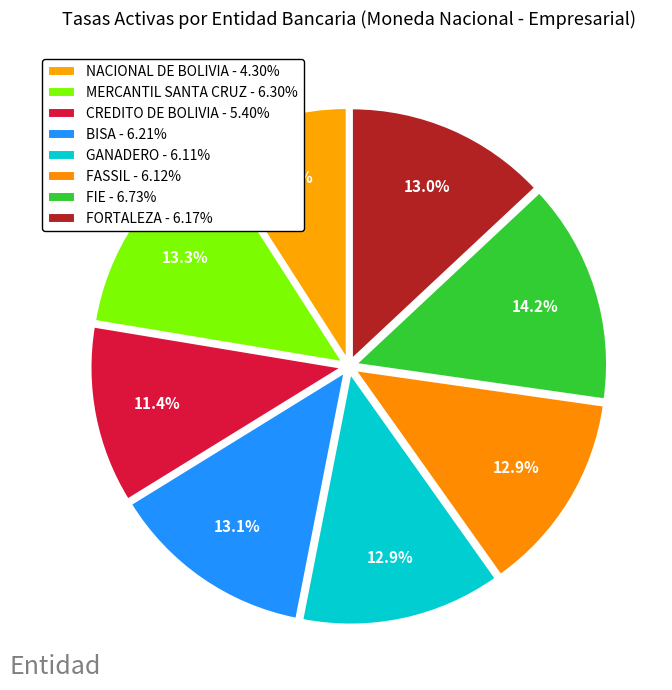

To the nearest percent, what is the difference between the largest and smallest slice percentages?

5%